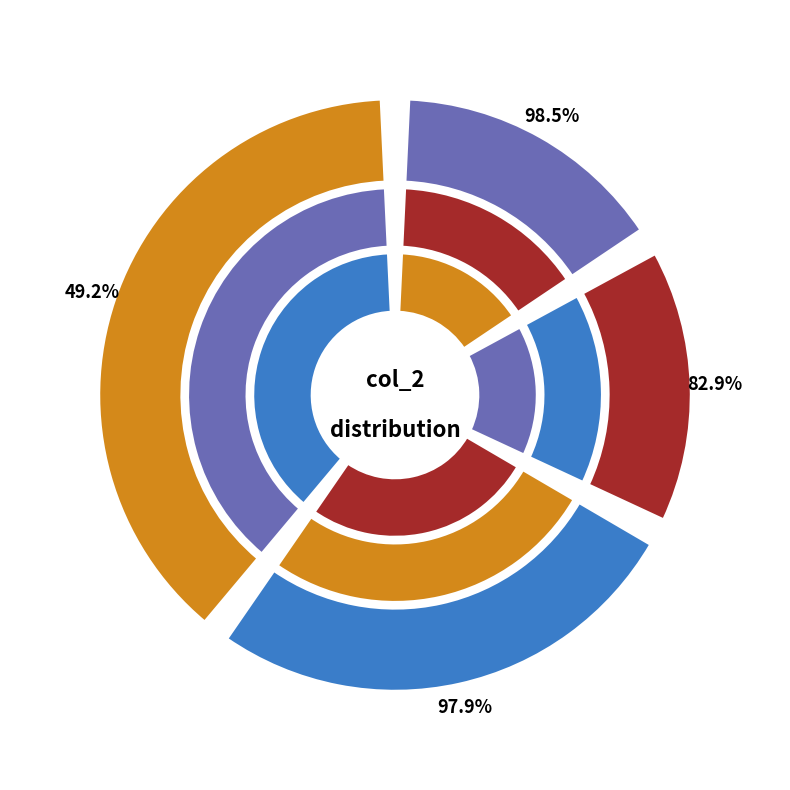

How many segments does this pie chart have?

4